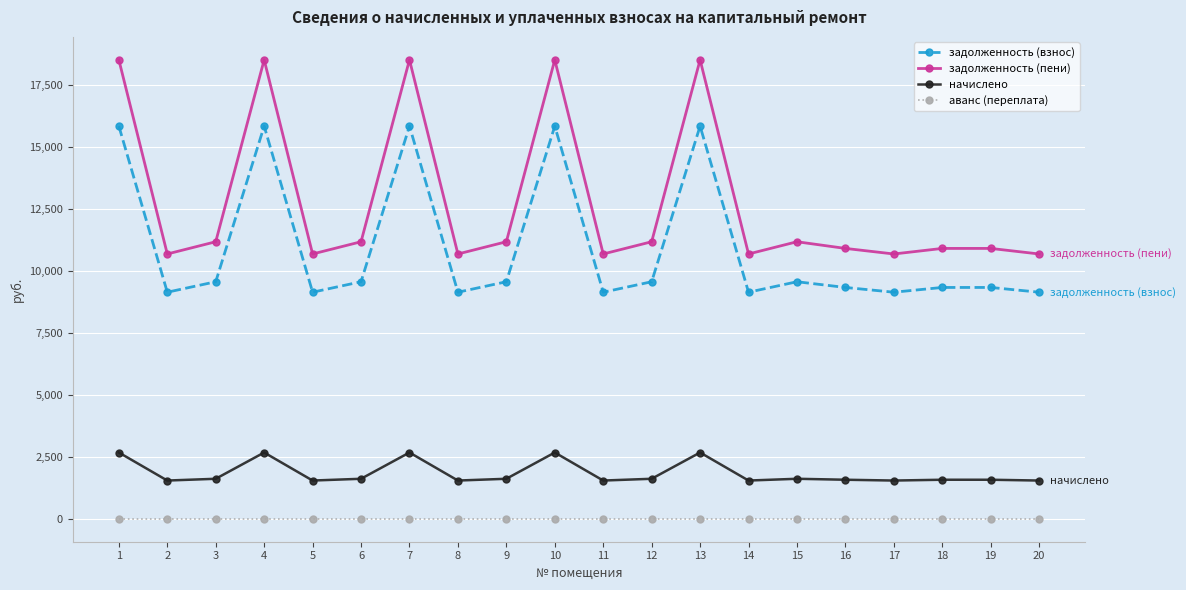

What is the difference between the second highest and minimum values in the задолженность (пени) series?

7831.6